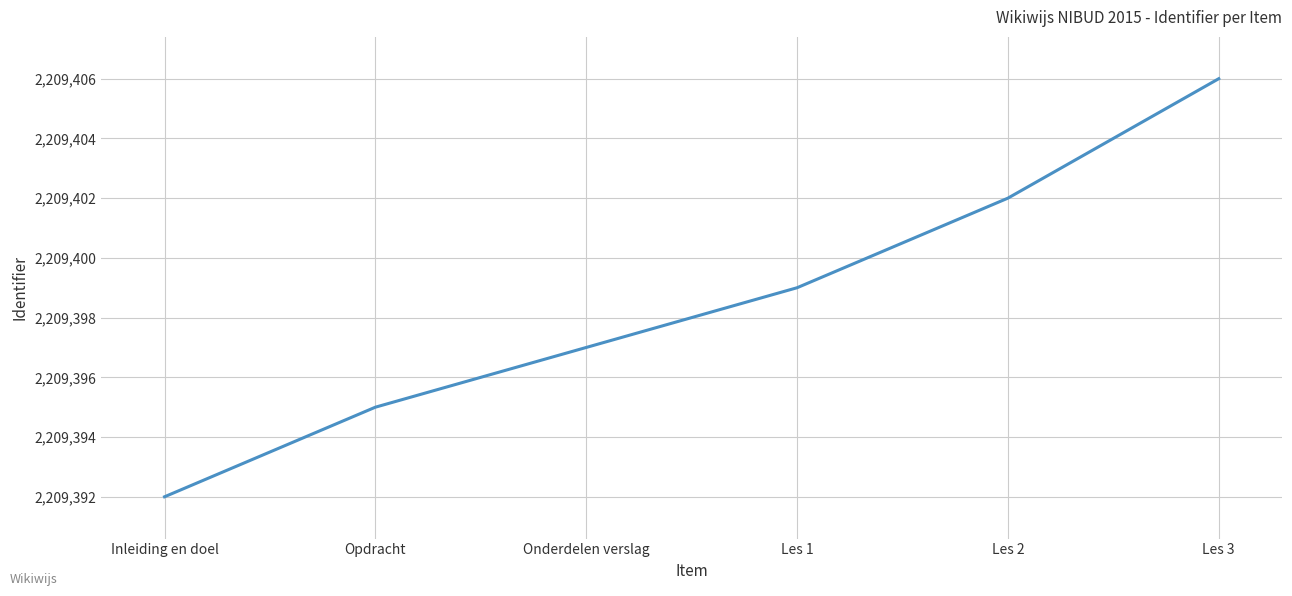

What is the smallest value displayed?

2209392